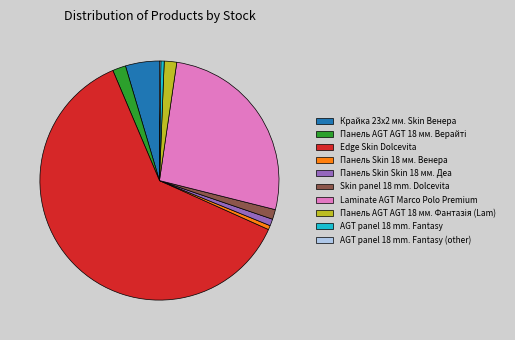

Which category has the biggest portion of the pie?

Edge Skin Dolcevita